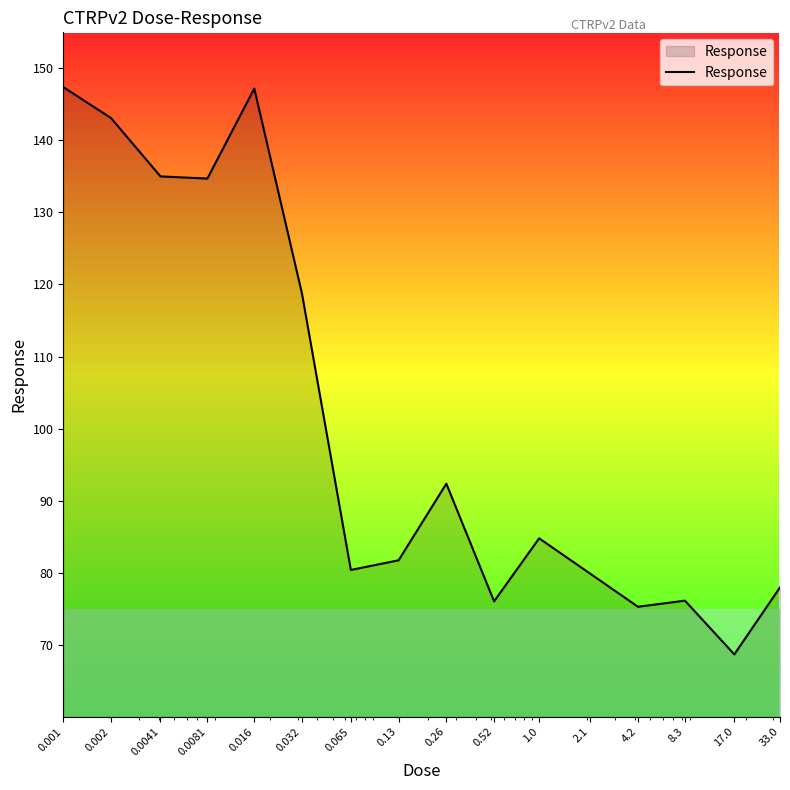

What is the maximum value shown in the chart?

147.4